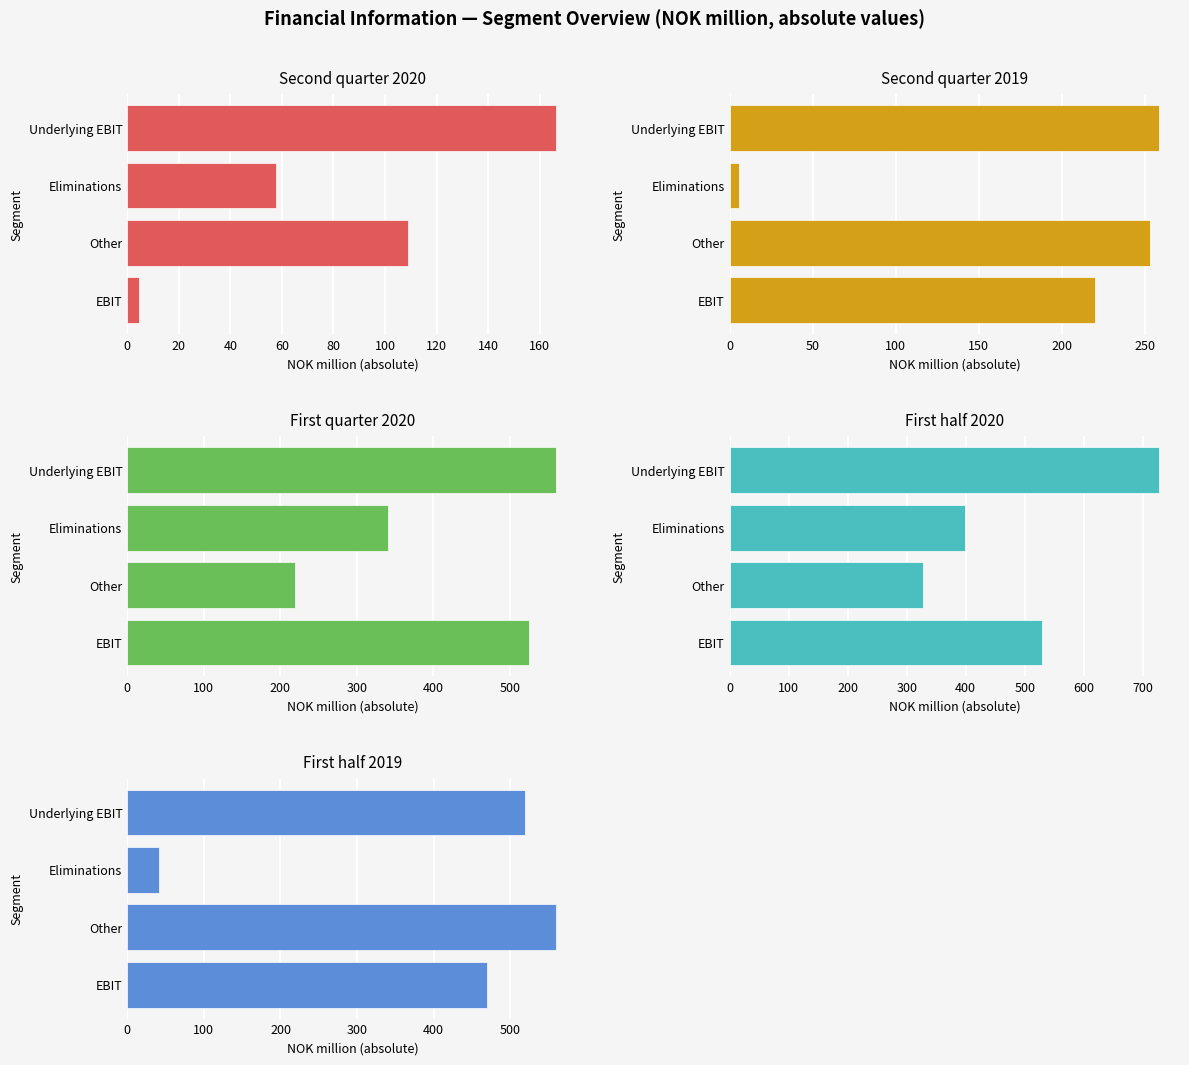

Which series has the largest range (max minus min)?

First half 2019